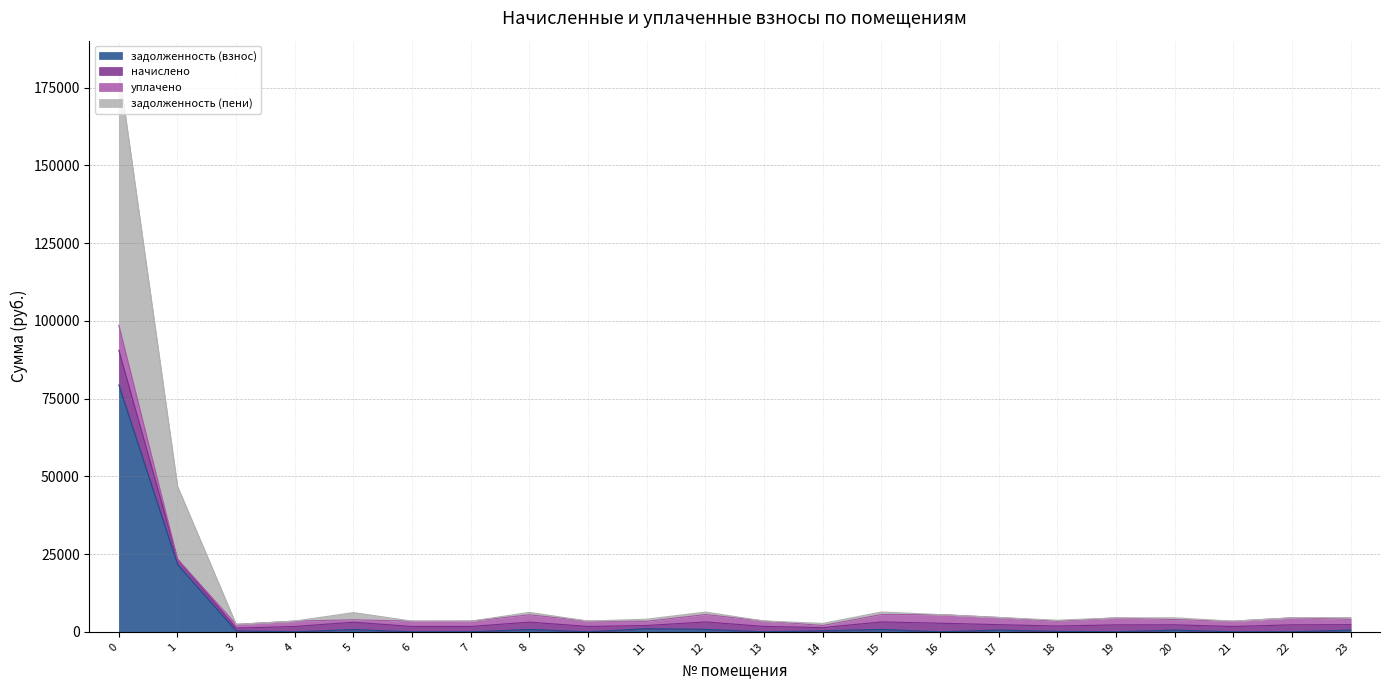

How many data points in задолженность (взнос) are above 337?

11